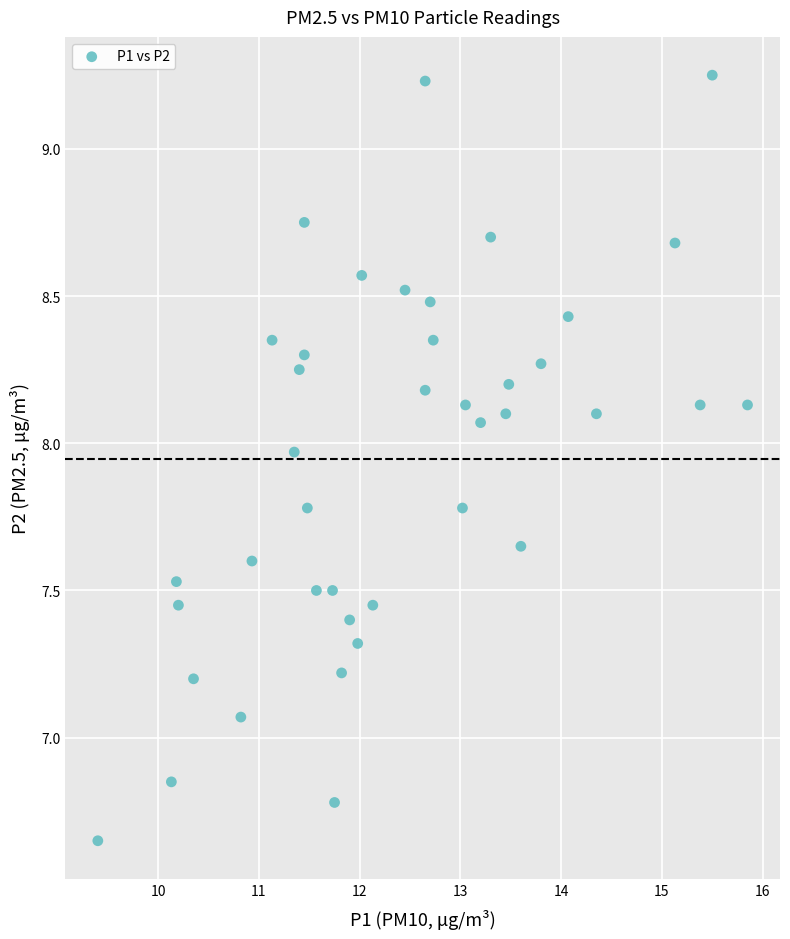

What is the range of X values (max minus min)?

6.4